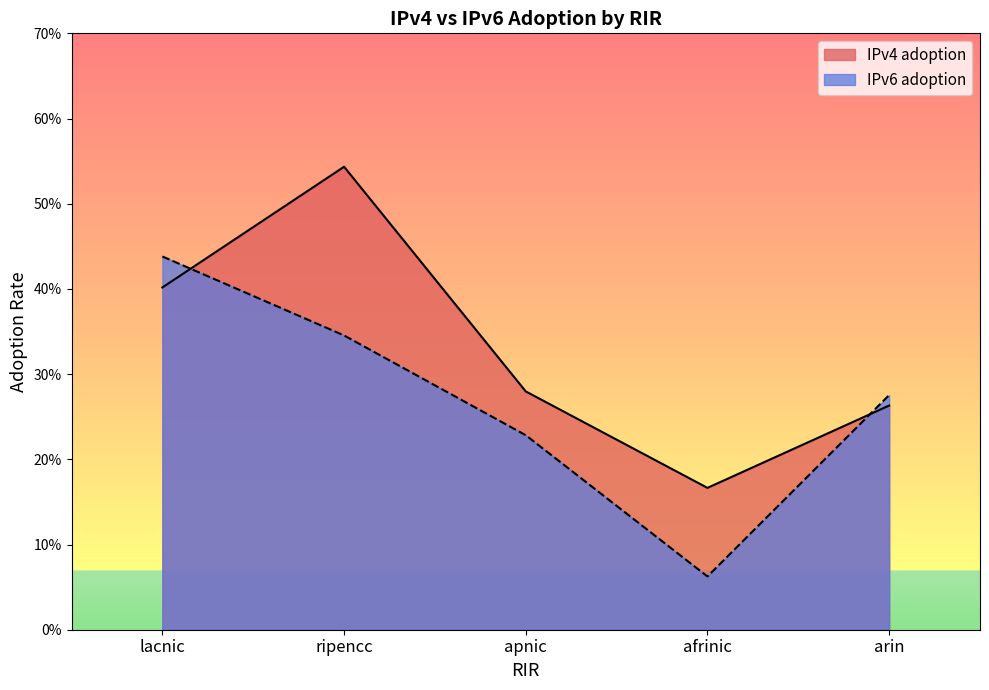

How many lines are shown in the chart?

2